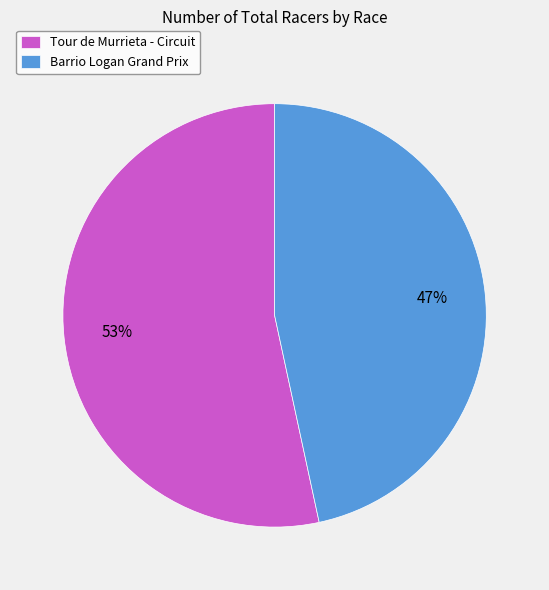

The Tour de Murrieta - Circuit slice represents 64% of the pie. True or false?

False